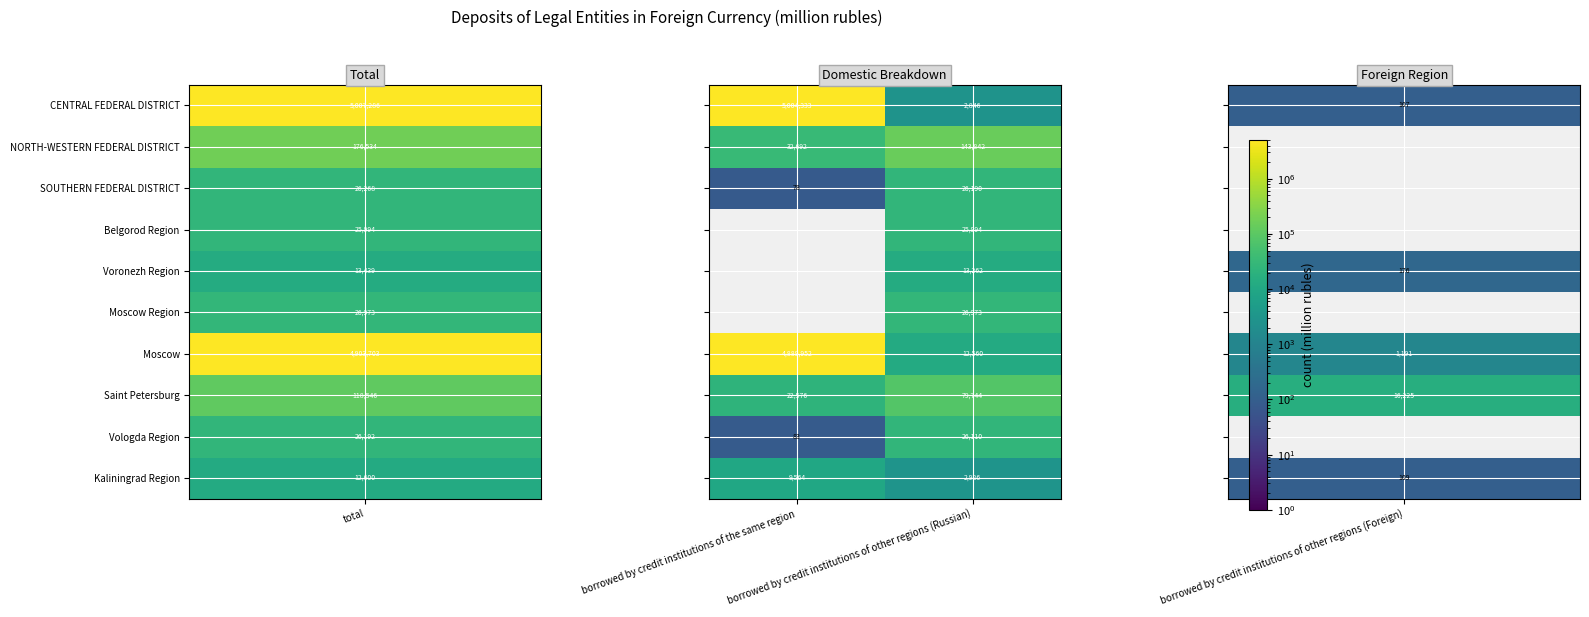

What is the maximum value shown in the chart?

5004333.0